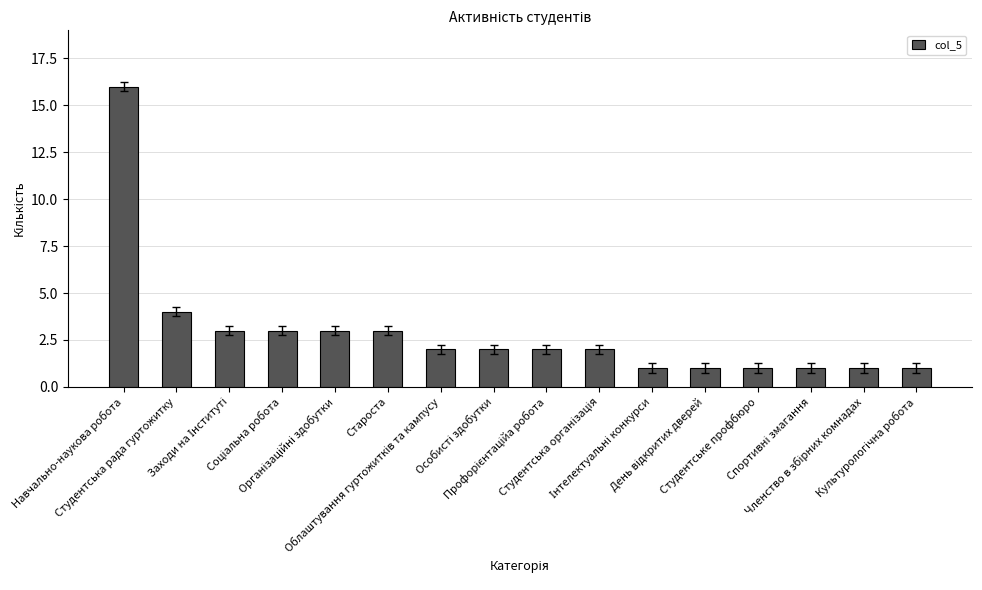

How many distinct data groups are displayed?

1